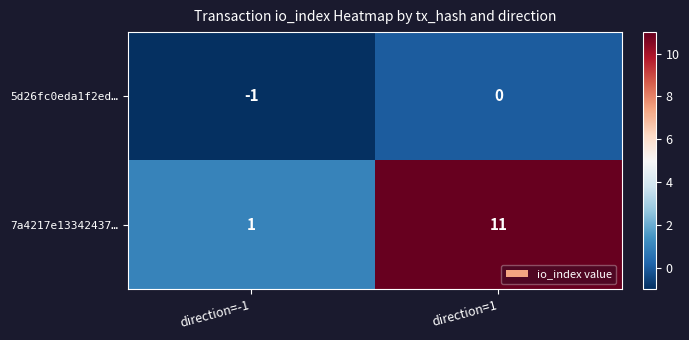

What is the maximum value shown in the chart?

11